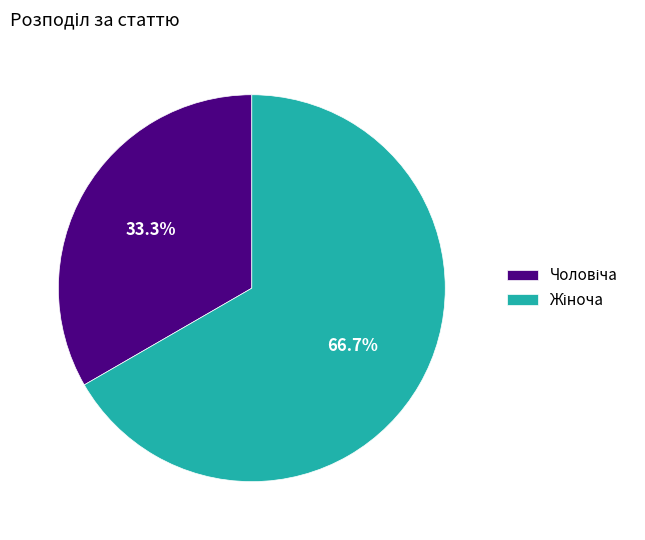

Is there a majority slice in this chart?

Yes